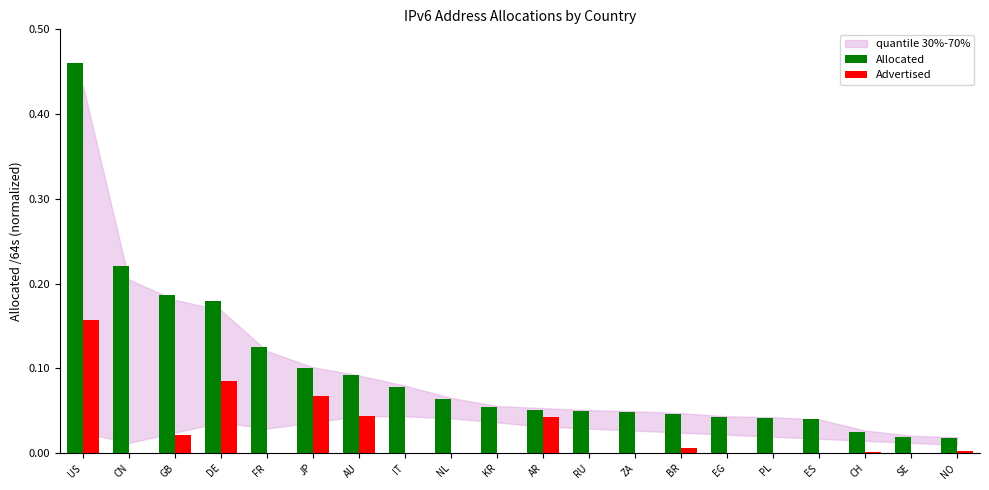

Which series changed the most between JP and SE?

Allocated